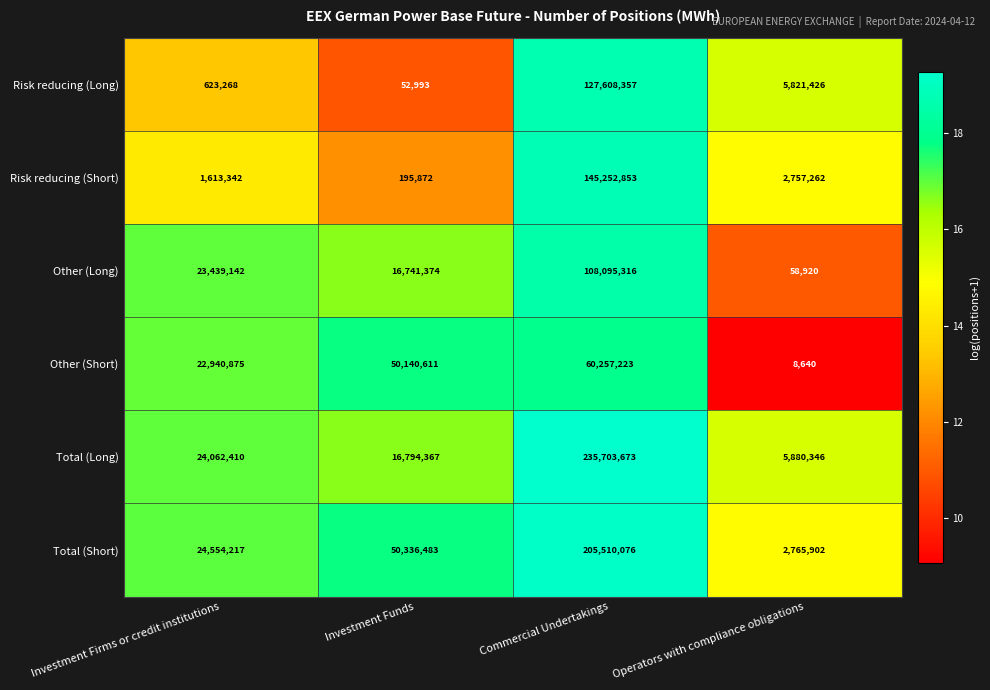

How many series are shown in this chart?

6